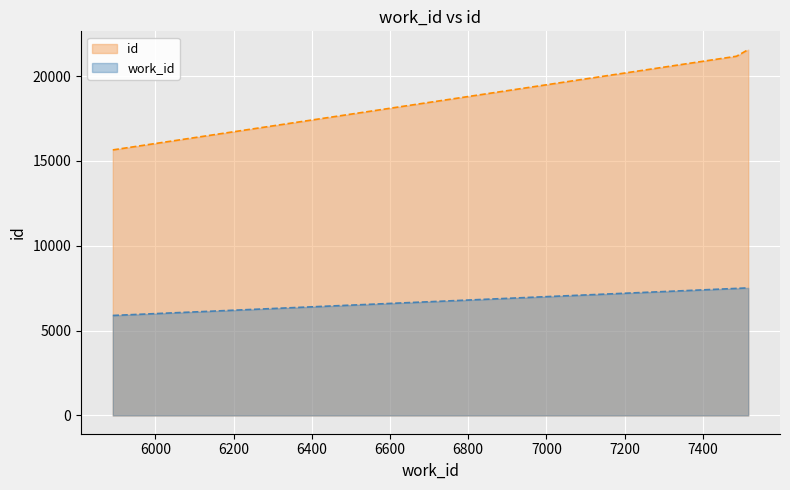

What is the smallest value displayed?

5891